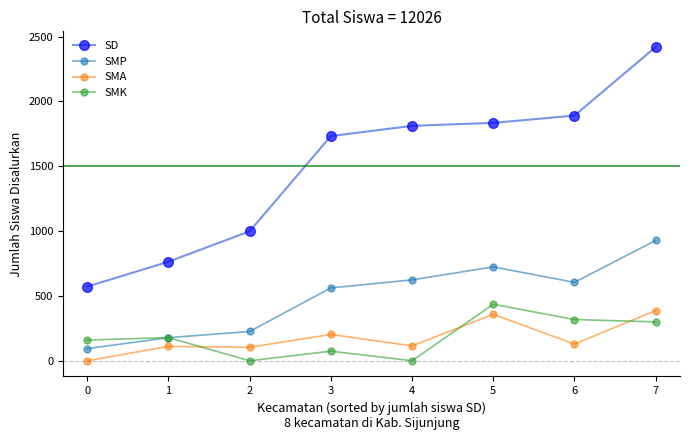

What is the average value of the SMK series?

183